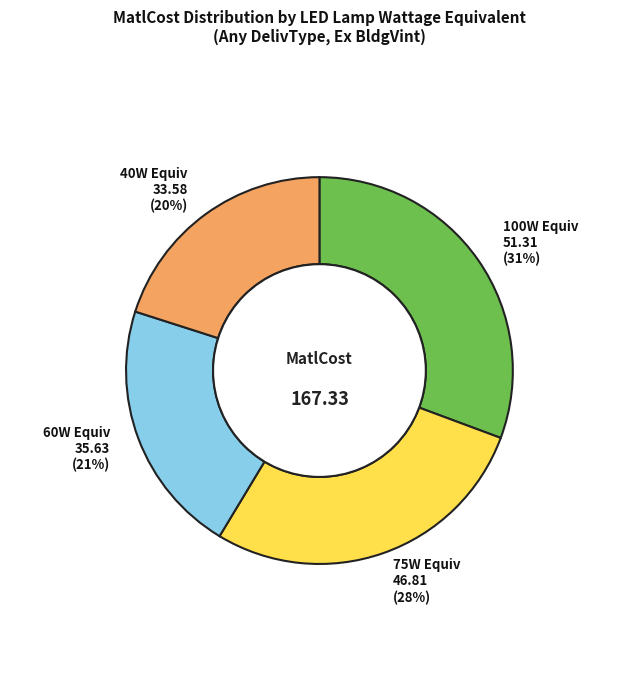

To the nearest percent, what is the average slice percentage?

25%